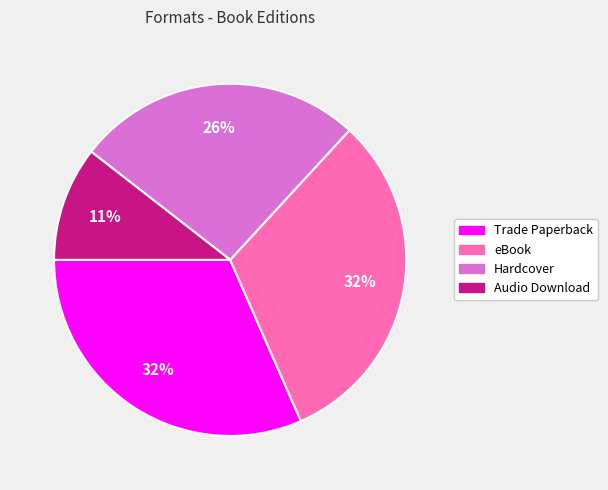

Which category has the smallest portion of the pie?

Audio Download